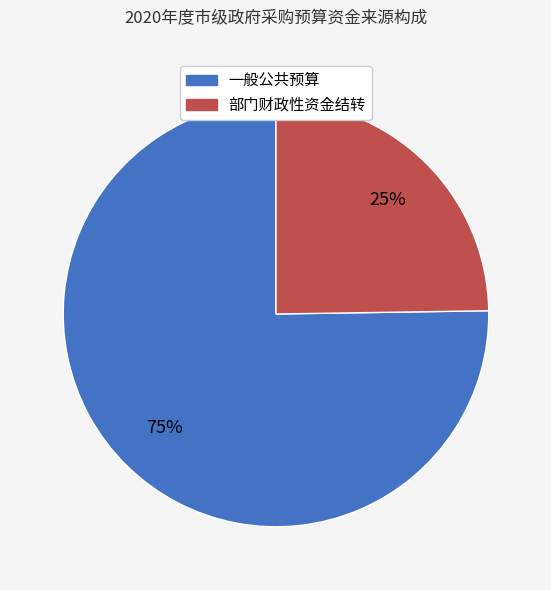

To the nearest percent, what is the average slice percentage?

50%